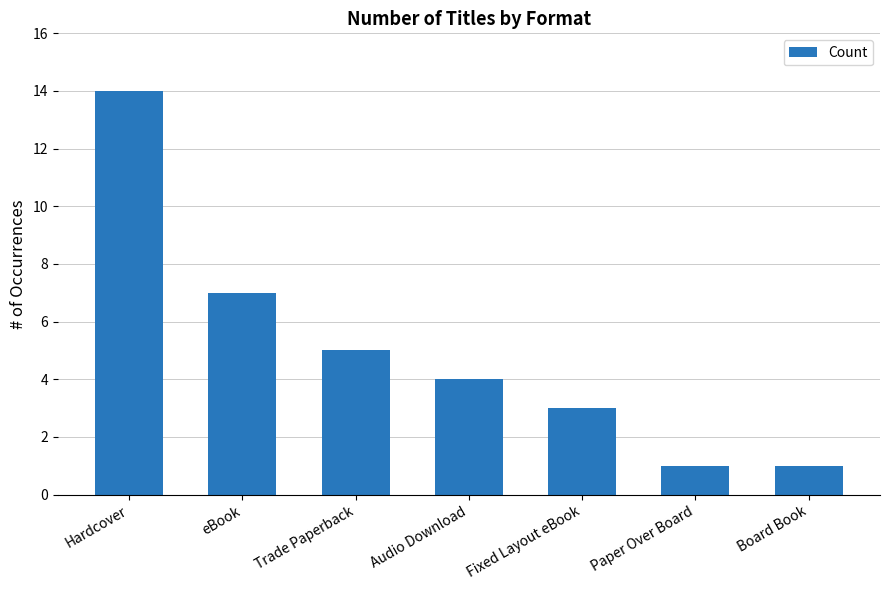

How many data points does each series have?

7